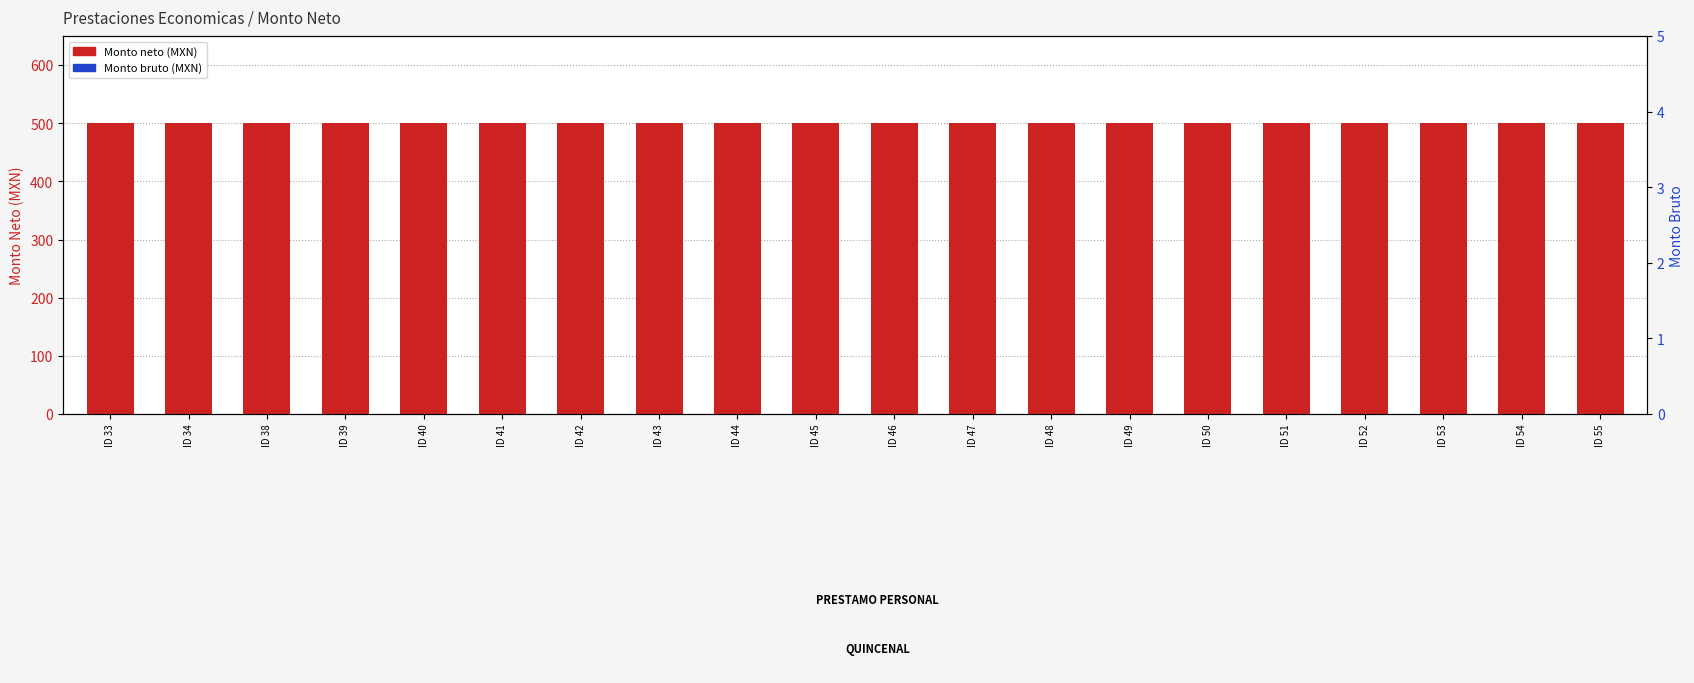

Rank the categories by Monto bruto value from lowest to highest.

ID 33, ID 34, ID 38, ID 39, ID 40, ID 41, ID 42, ID 43, ID 44, ID 45, ID 46, ID 47, ID 48, ID 49, ID 50, ID 51, ID 52, ID 53, ID 54, ID 55